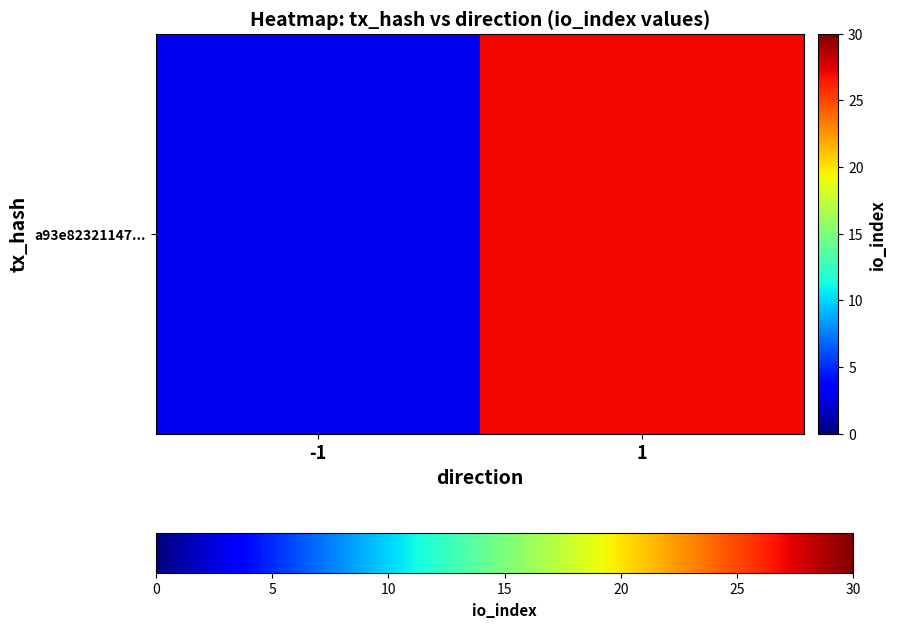

Is it true that the value at -1 is 4?

False